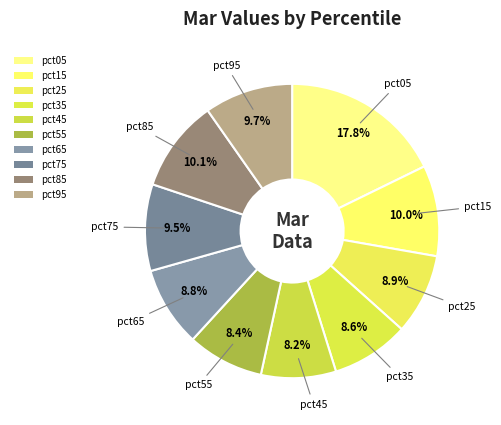

How many segments does this pie chart have?

10